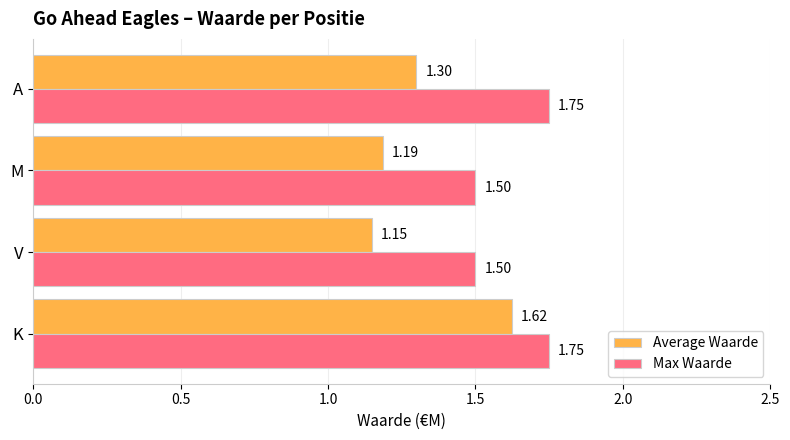

Count the Average Waarde values in the range 1 to 2.

4